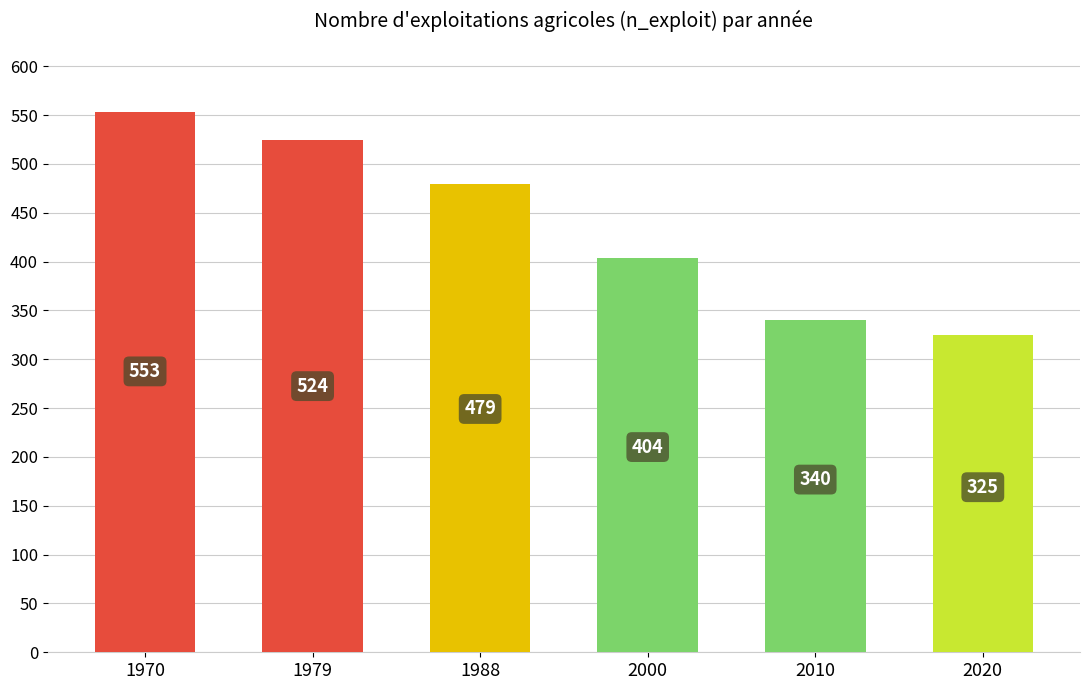

What is the greatest value displayed?

553